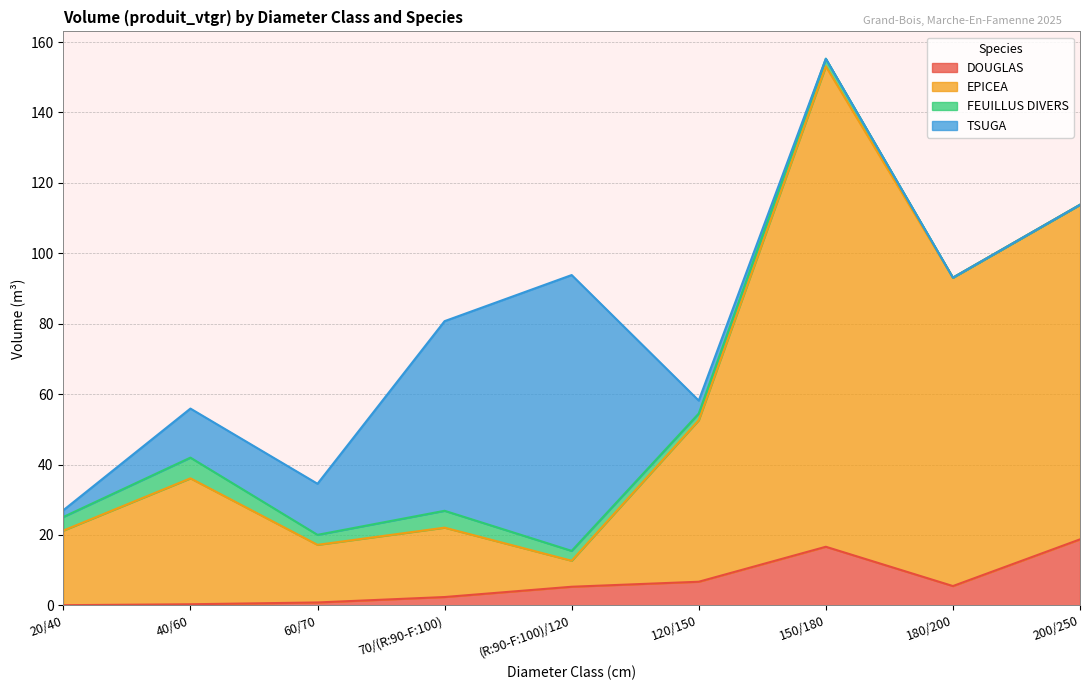

Between (R:90-F:100)/120 and 120/150, which is larger?

120/150